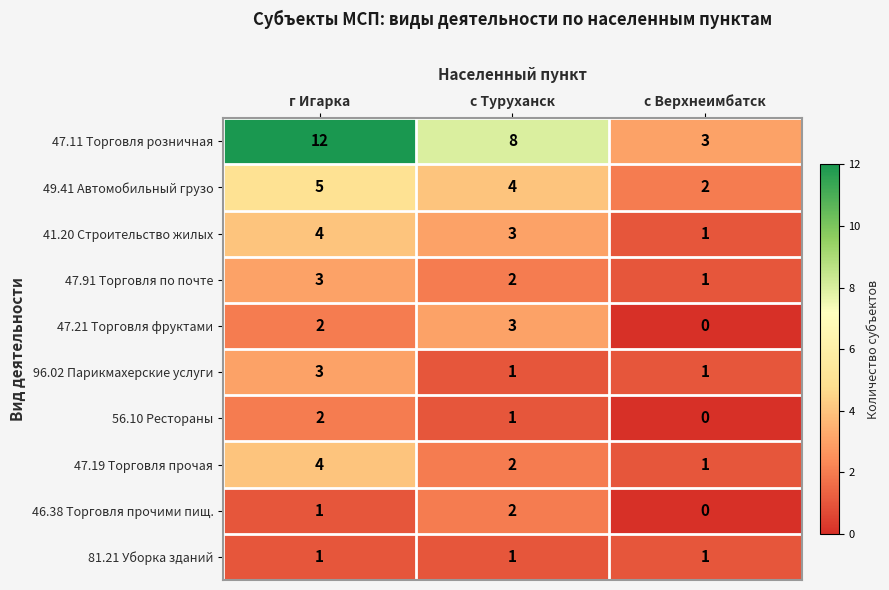

Which series has the widest spread of values?

47.11 Торговля розничная